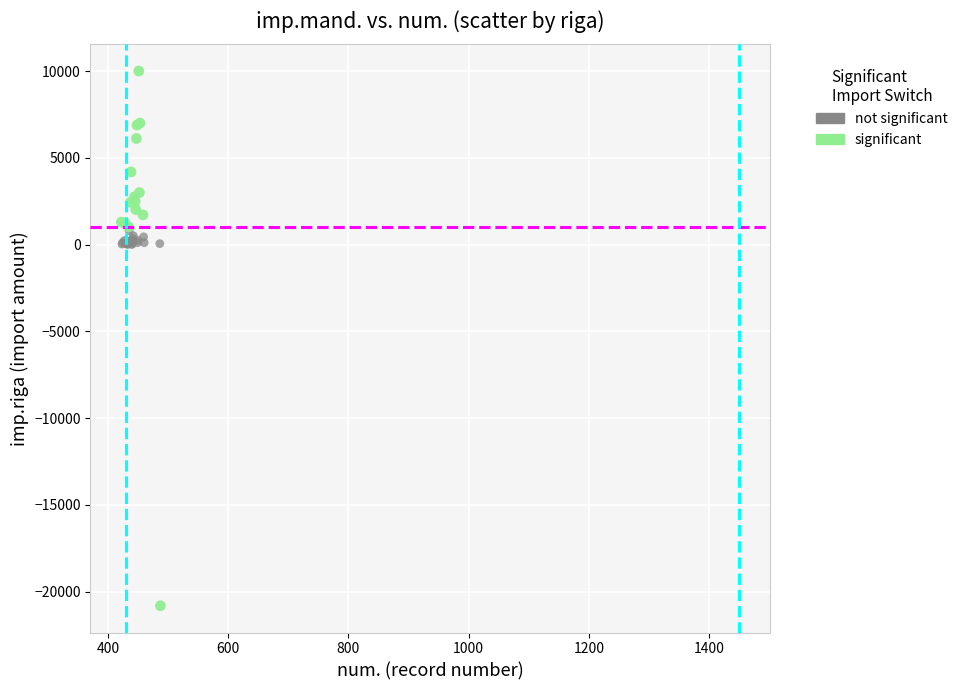

Which series has the largest Y range (max minus min)?

significant